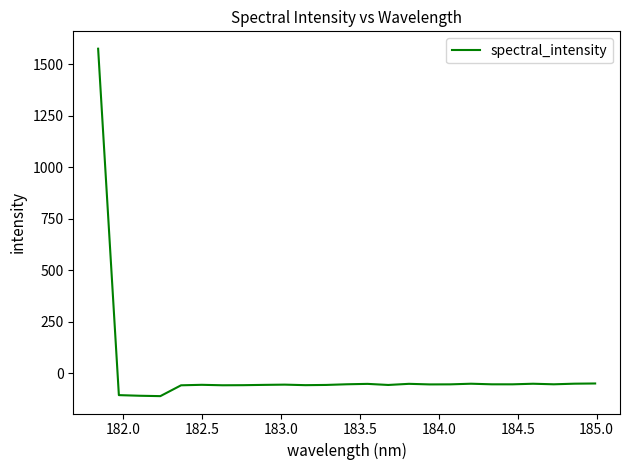

What is the smallest value displayed?

-111.0